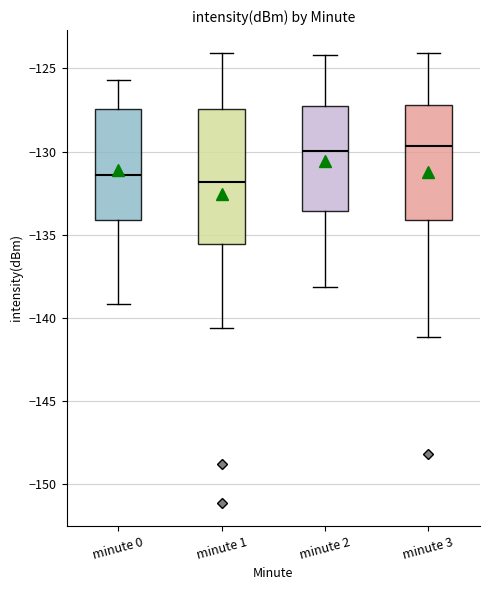

Comparing the boxes themselves (not the whiskers), which one is the tallest?

minute 1